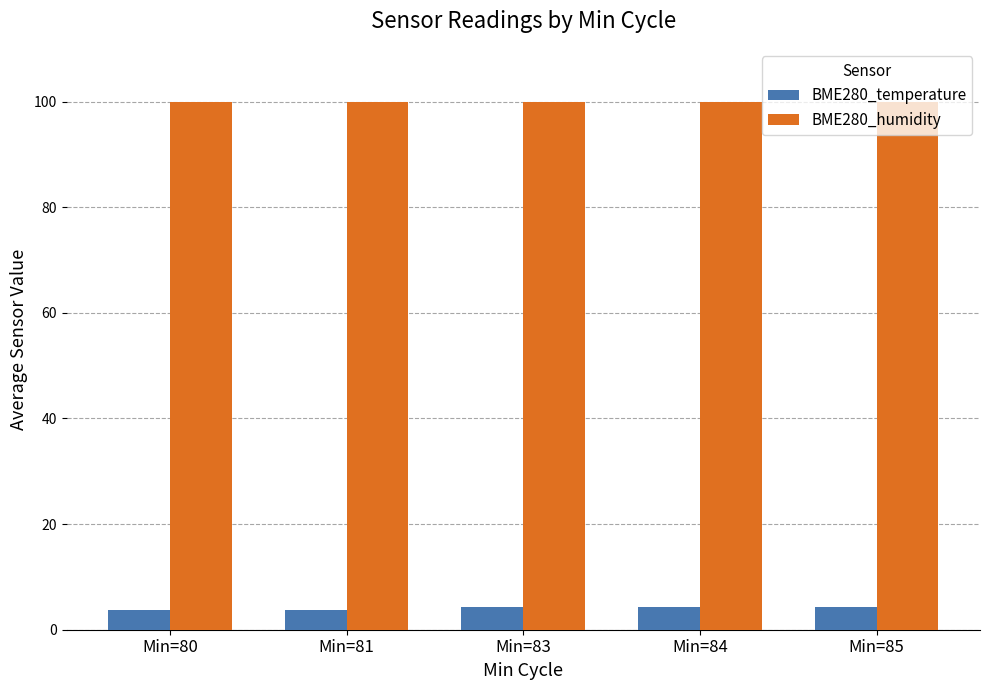

What is the value of the BME280_temperature bar at the 2nd from the left?

3.8